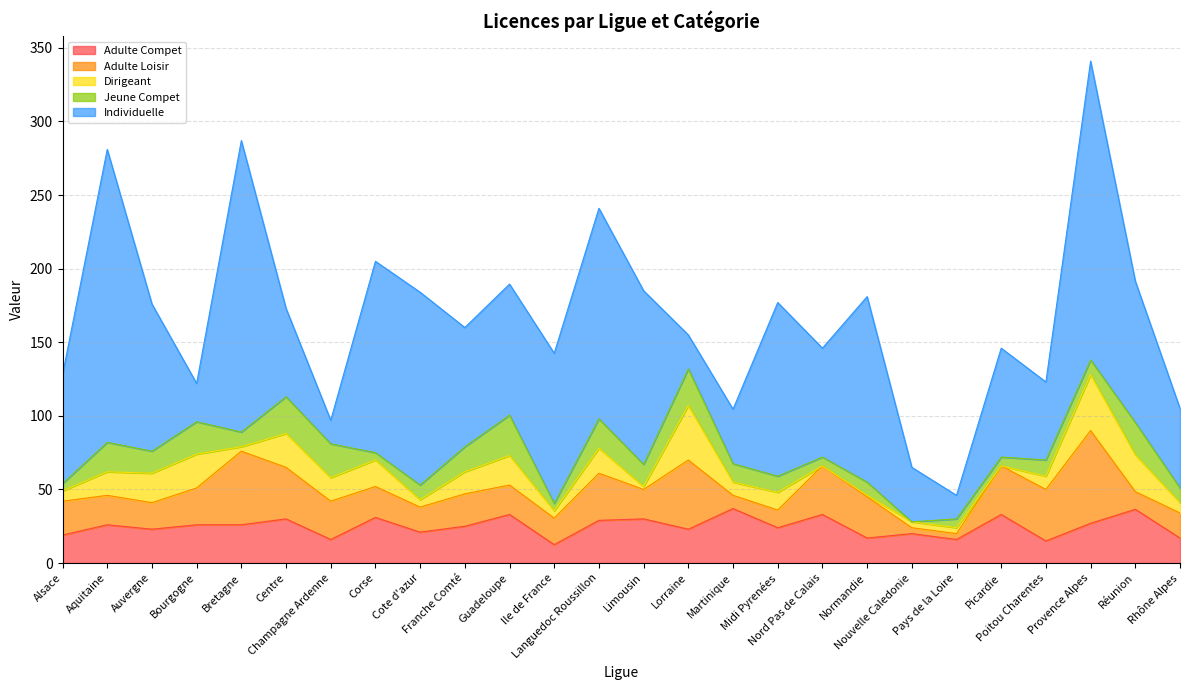

Rank the series at Aquitaine from highest to lowest value.

Individuelle, Adulte Compet, Adulte Loisir, Jeune Compet, Dirigeant